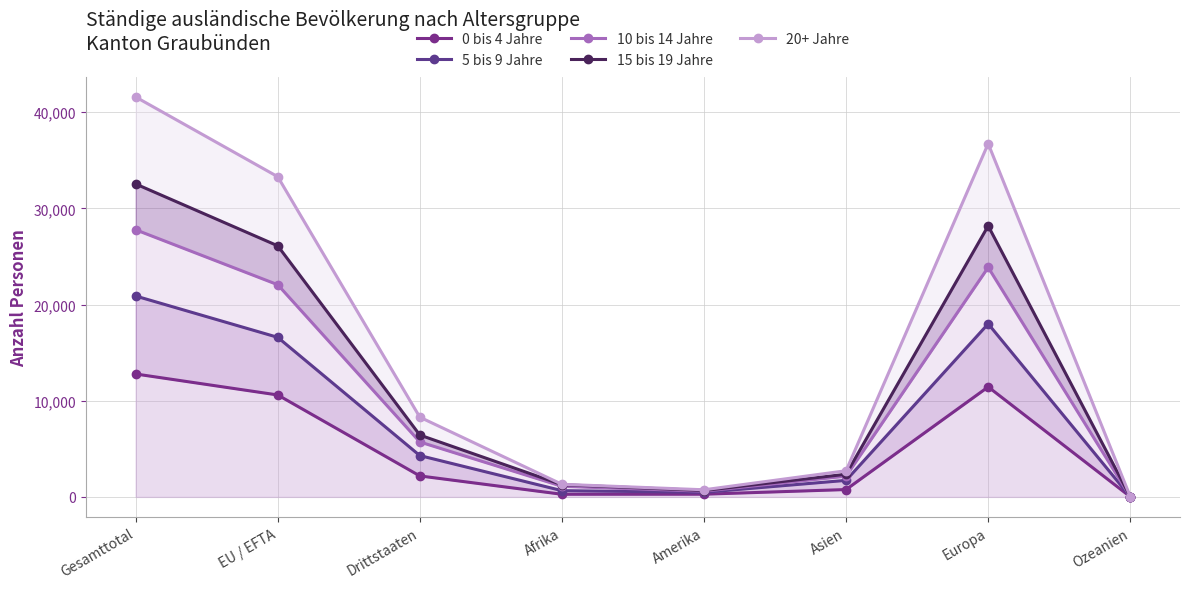

How many data points in 15 bis 19 Jahre are above 6430?

3